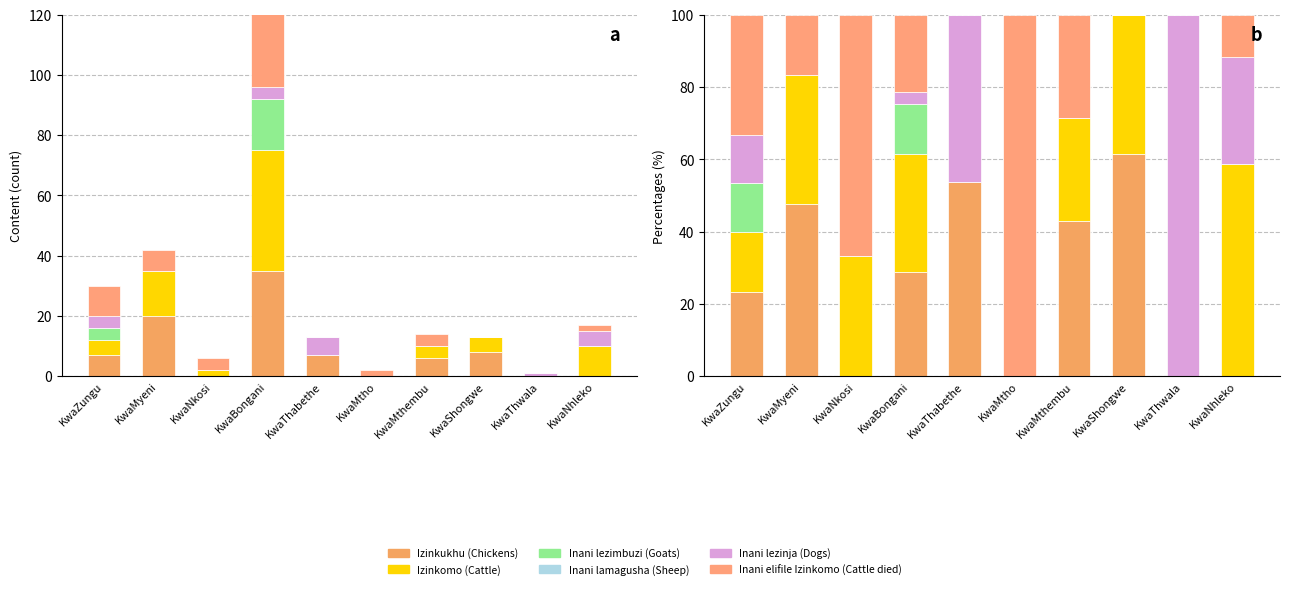

At which label is Inani lezimbuzi (Goats) closest to 6?

KwaMyeni